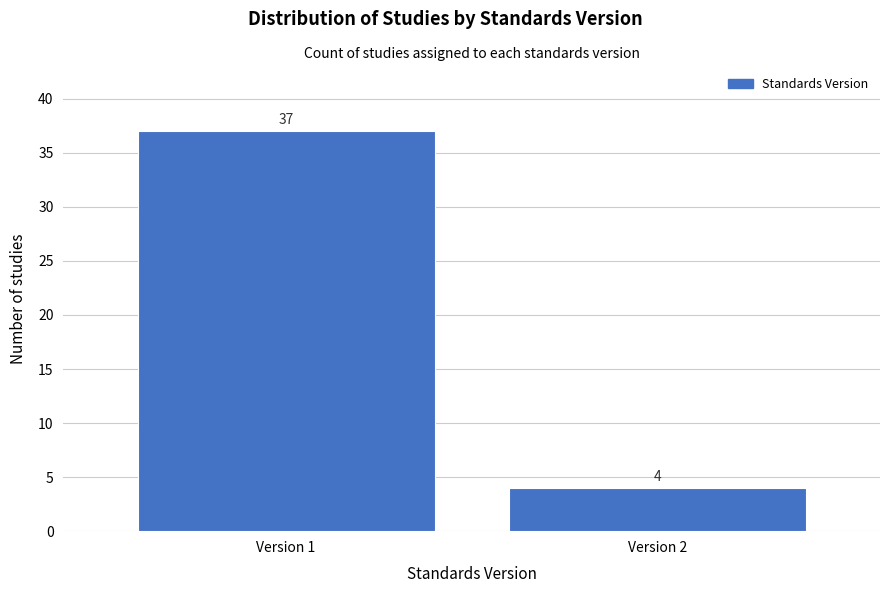

Reading right to left, what are all the values shown in this chart?

Version 2=4	Version 1=37